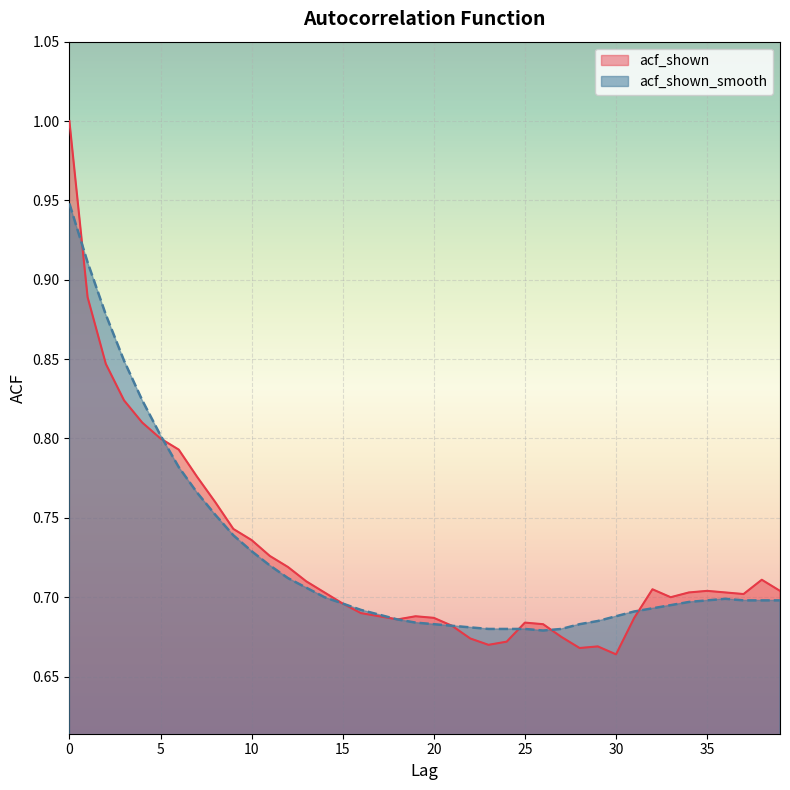

At which category does acf_shown_smooth reach its first local valley?

26